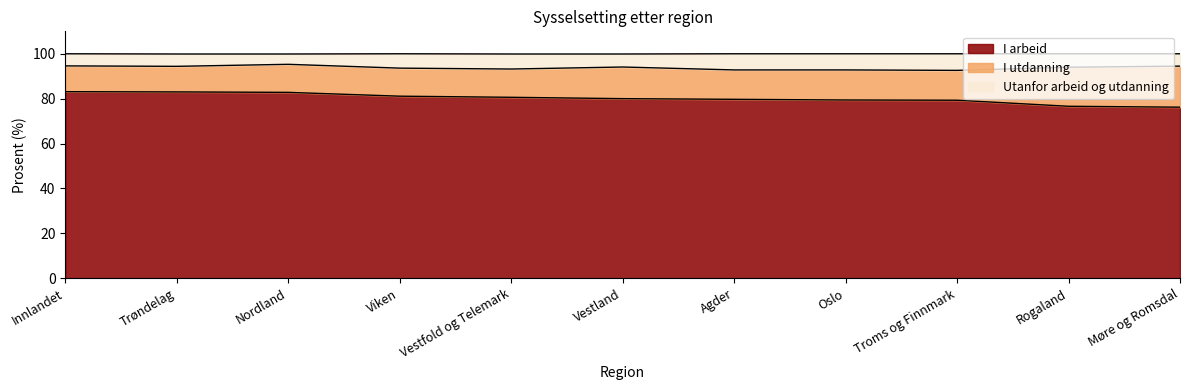

The value of I arbeid at Trøndelag is 124.9. True or false?

False